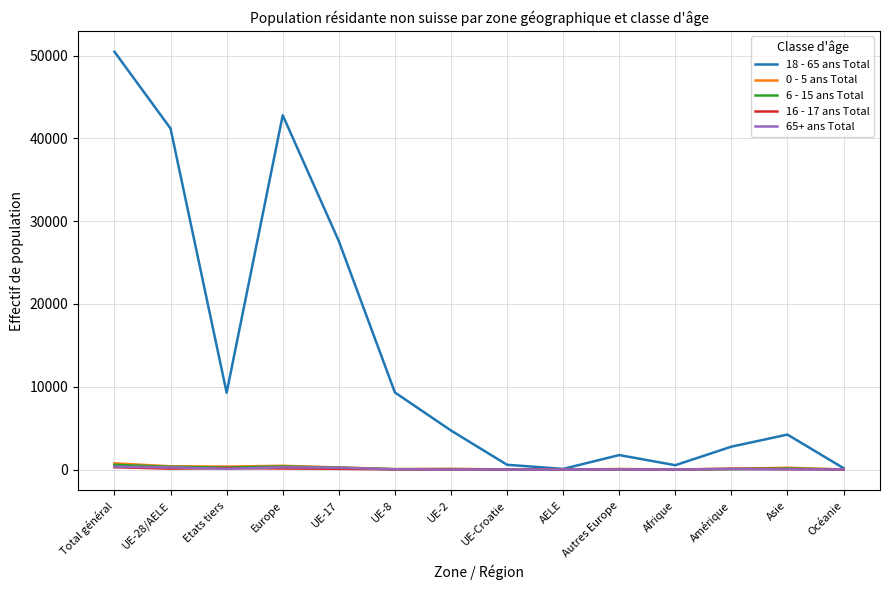

What is the maximum value shown in the chart?

50466